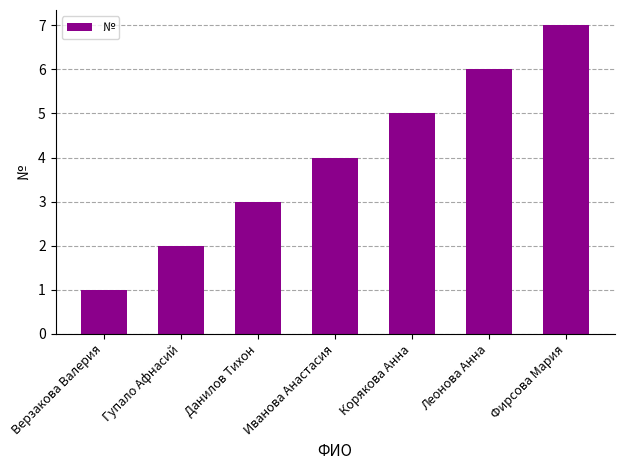

What is the sum of the values at Гупало Афнасий and Данилов Тихон?

5